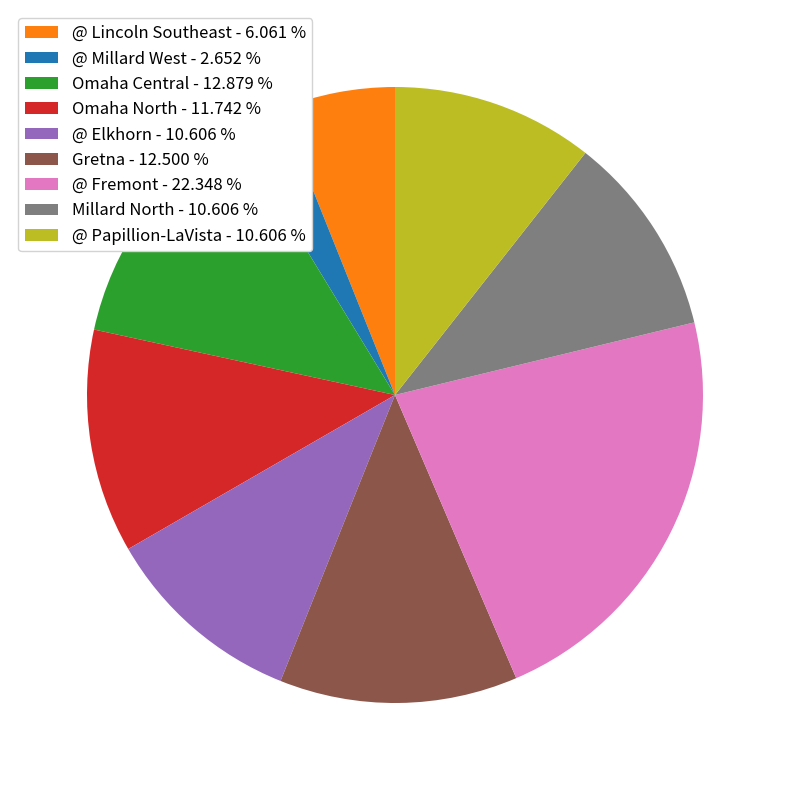

Is the sum of @ Fremont - 22.348 % and Gretna - 12.500 % greater than half?

No